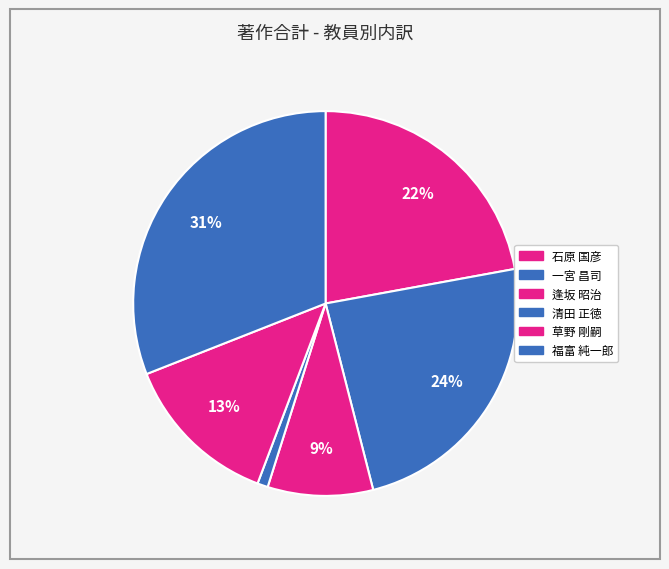

How many segments does this pie chart have?

6